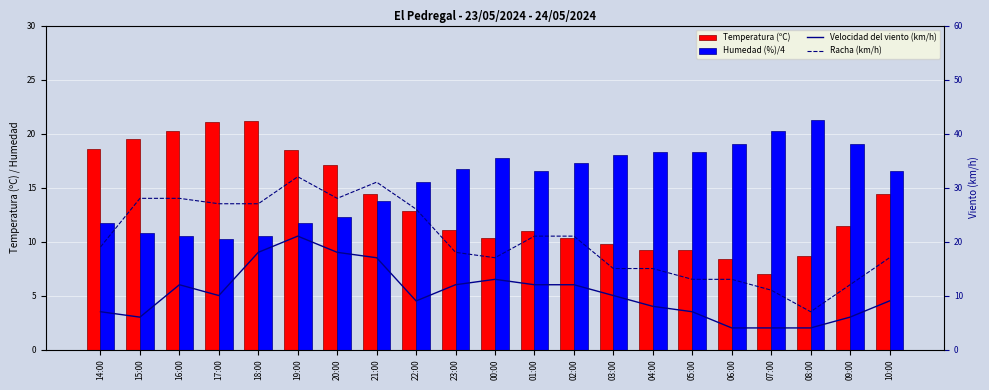

True or false: Temperatura (ºC) has a value of 8.7 at 08:00.

True